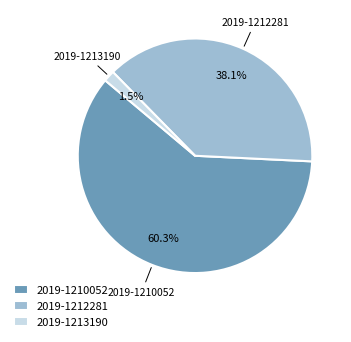

How many segments does this pie chart have?

3